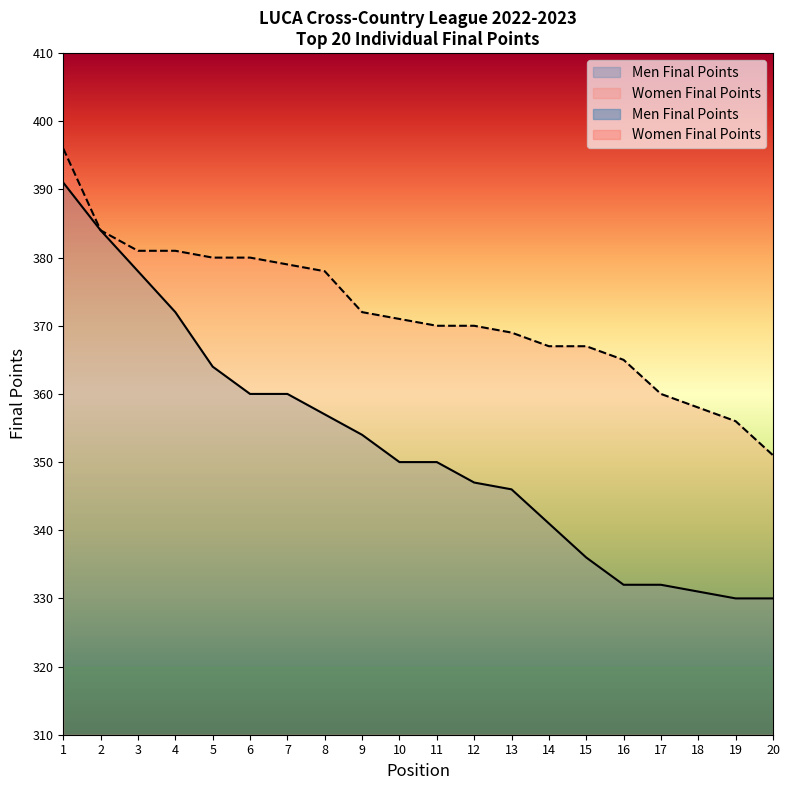

What is the approximate value of Men Final Points at 10, to the nearest 5?

350